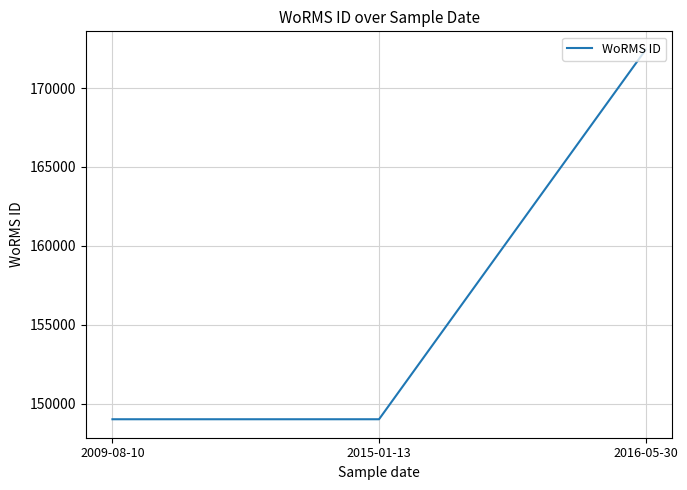

Reading left to right, extract all data points from this chart.

2009-08-10=149028	2015-01-13=149028	2016-05-30=172419